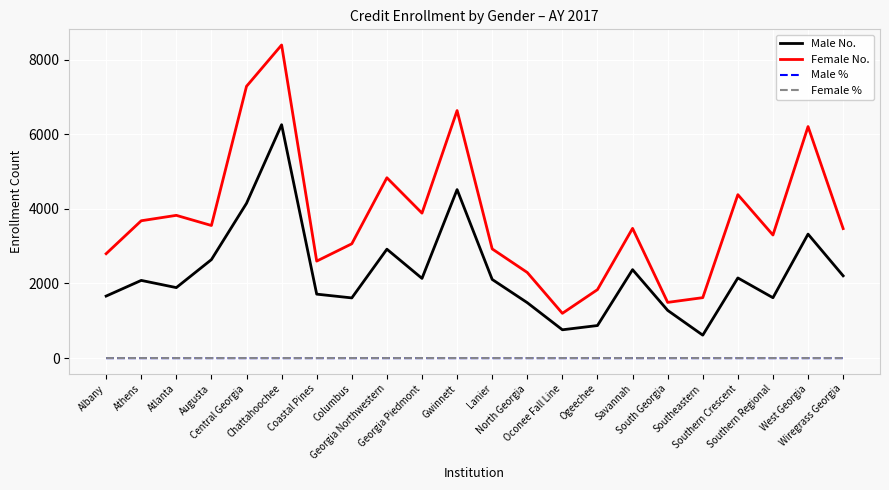

The value of Male No. at Columbus is 2858.0. True or false?

False